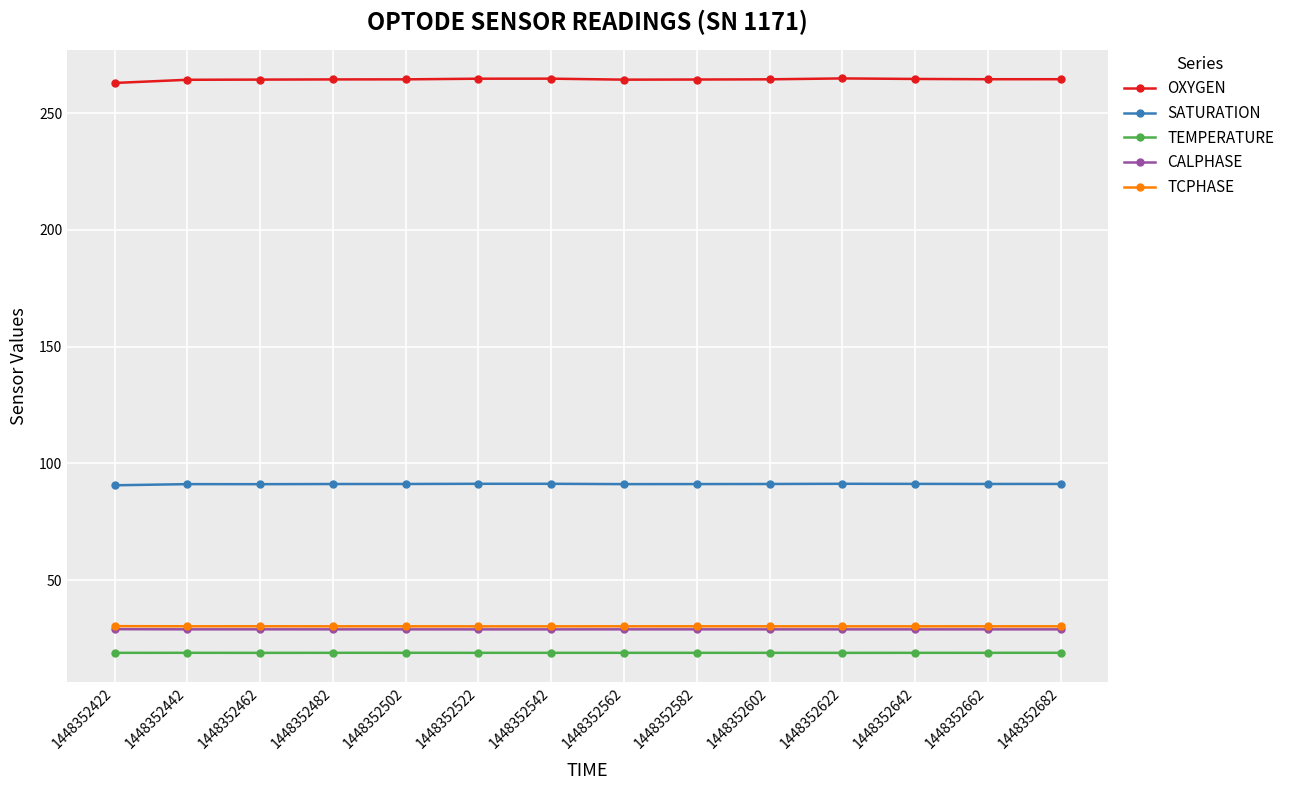

True or false: SATURATION has more than 2 points higher than both neighbors.

True